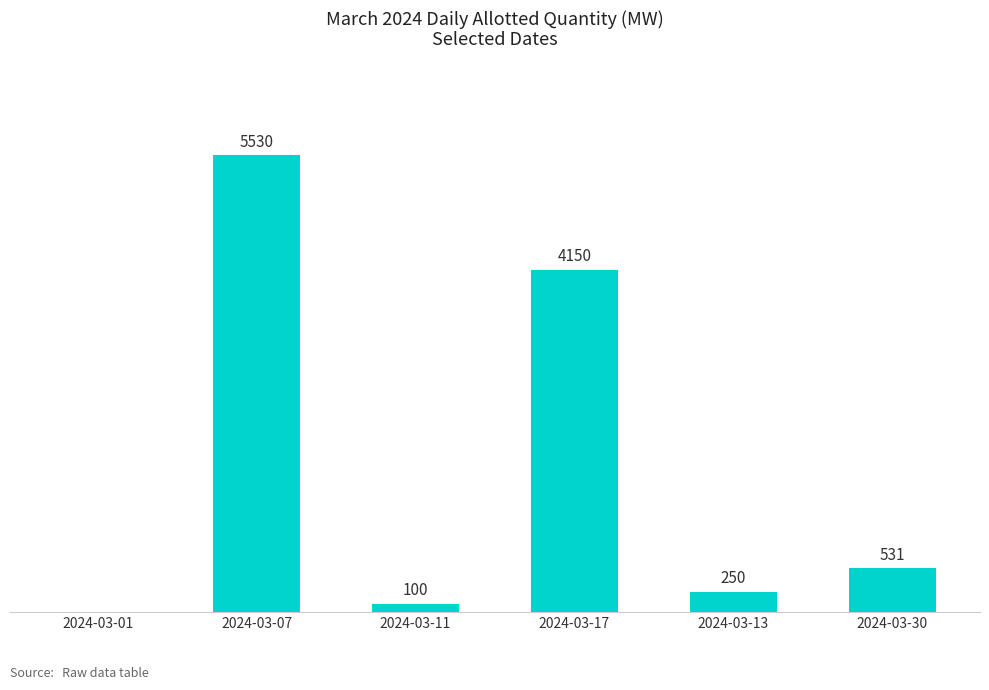

Between 2024-03-30 and 2024-03-13, which is larger?

2024-03-30